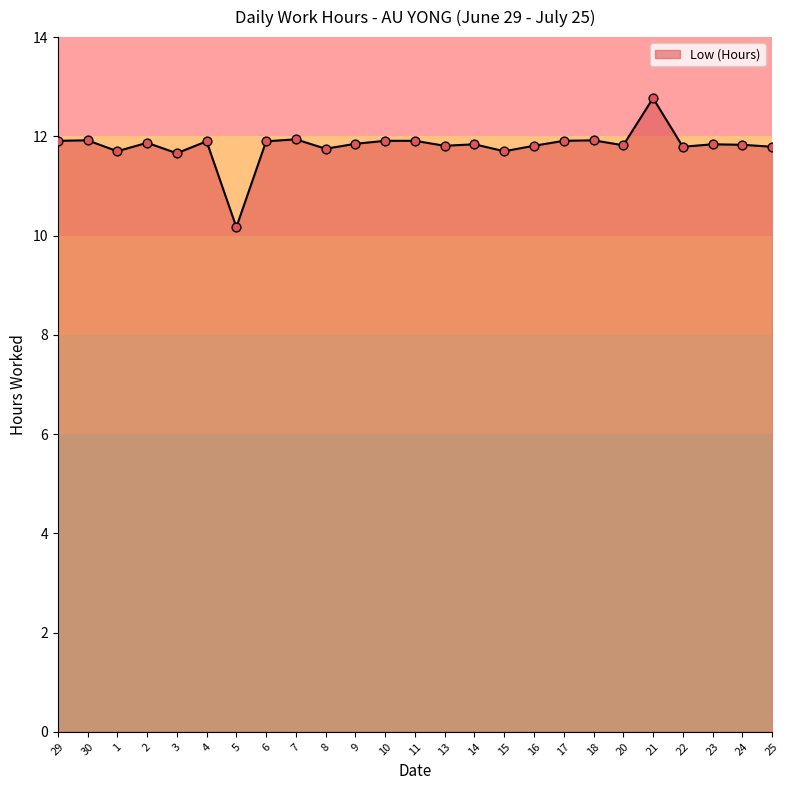

What is the change in value from 5 to 7?

+1.8